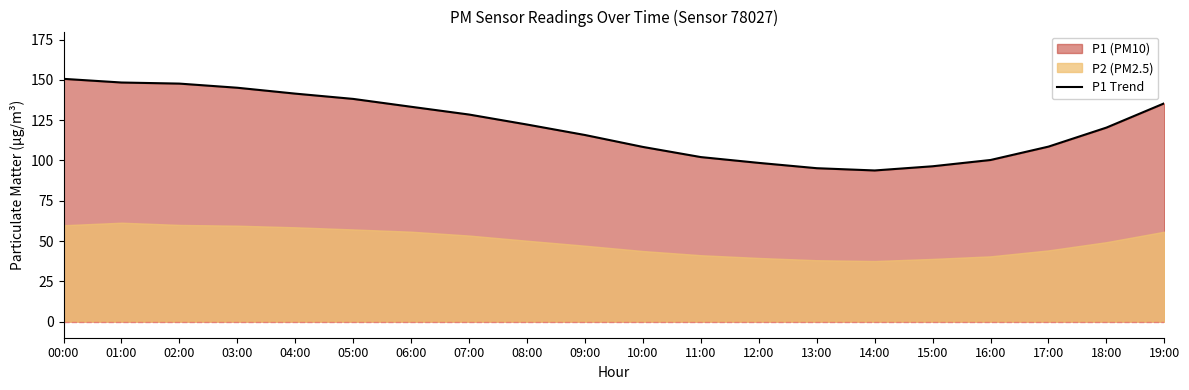

List the labels in order of value, smallest first.

14:00, 13:00, 15:00, 12:00, 16:00, 11:00, 10:00, 17:00, 09:00, 18:00, 08:00, 07:00, 06:00, 19:00, 05:00, 04:00, 03:00, 02:00, 01:00, 00:00